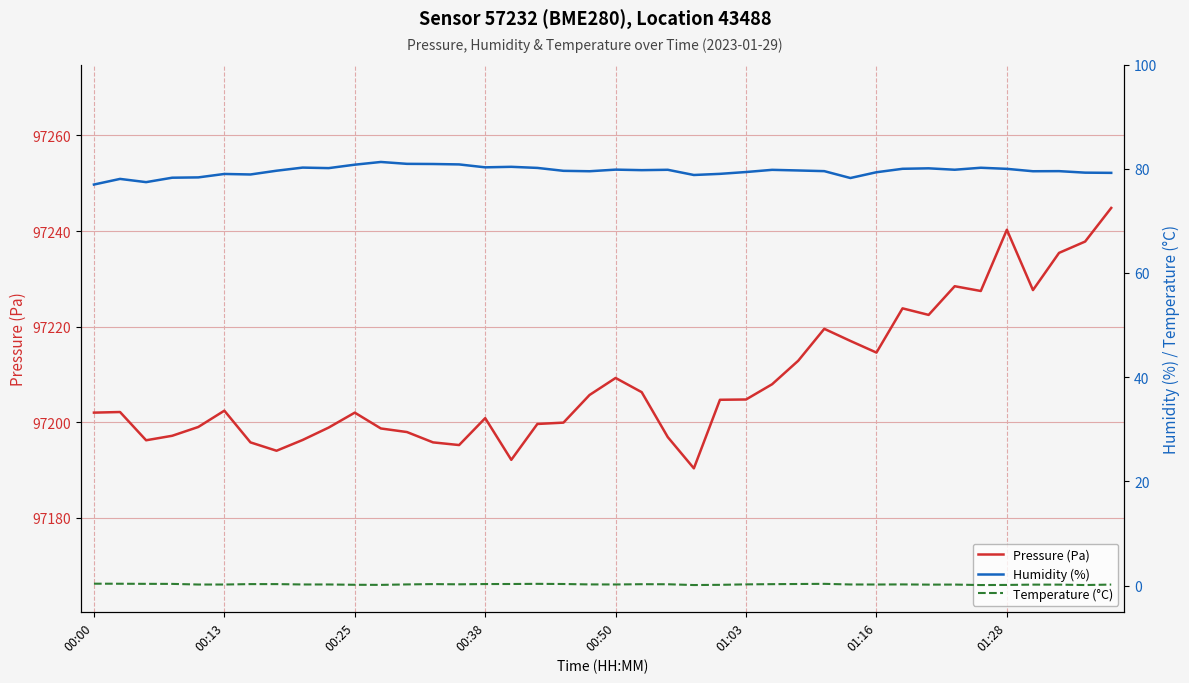

Is it true that Humidity (%) equals 79.5 at 37?

True